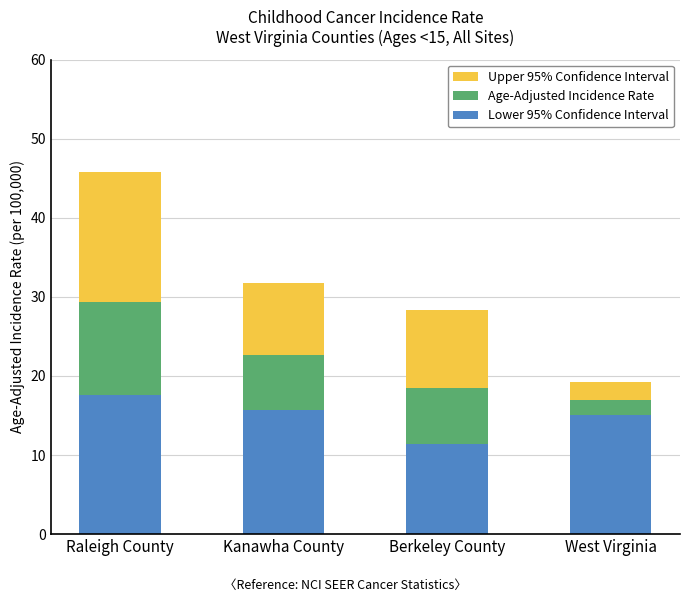

How many bars are there in total?

4